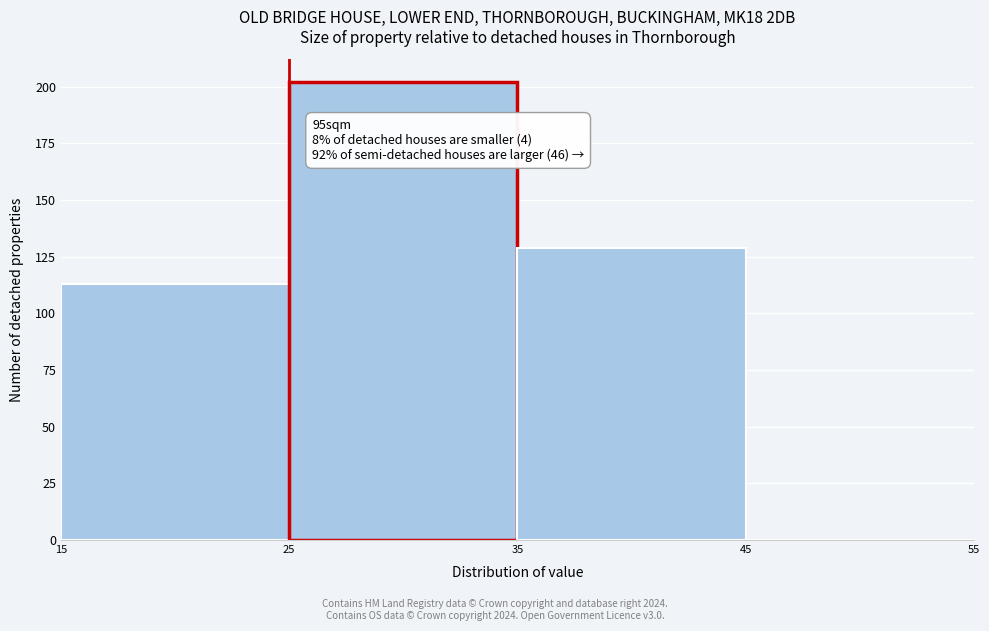

Over which range of the x-axis is the bar tallest?

25 to 35